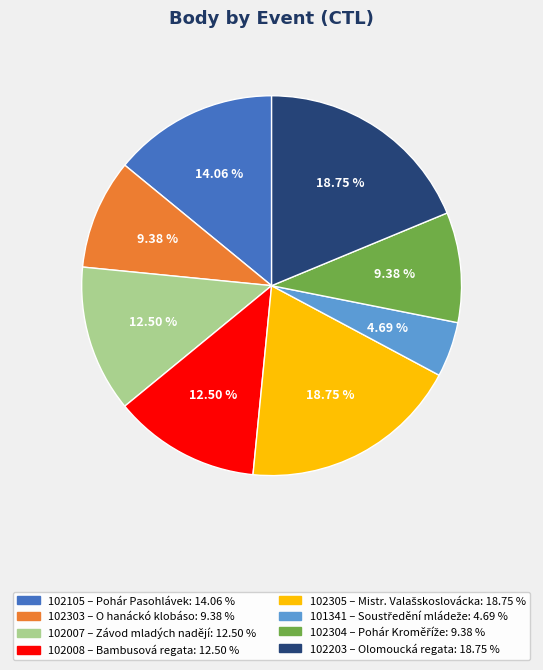

To the nearest percent, what is the average slice percentage?

12%